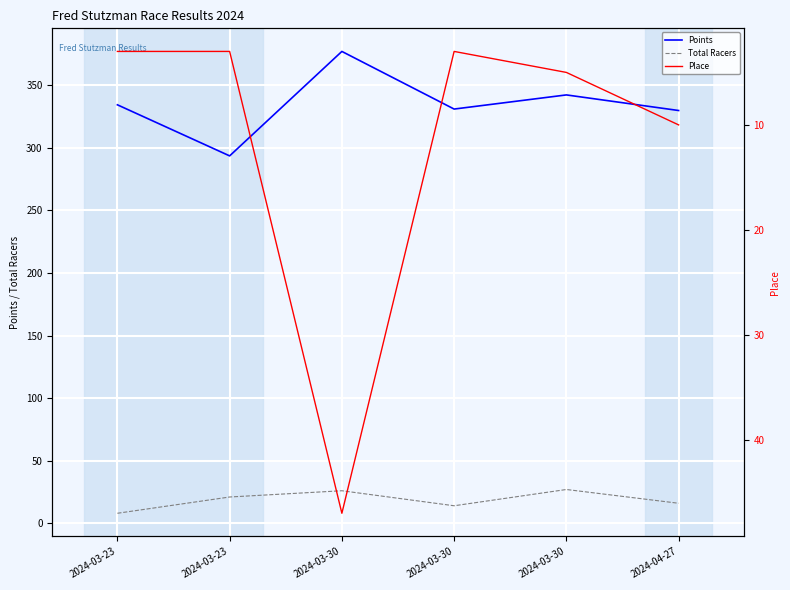

Rank the categories by Points value from highest to lowest.

2024-03-30, 2024-03-30, 2024-03-23, 2024-03-30, 2024-04-27, 2024-03-23